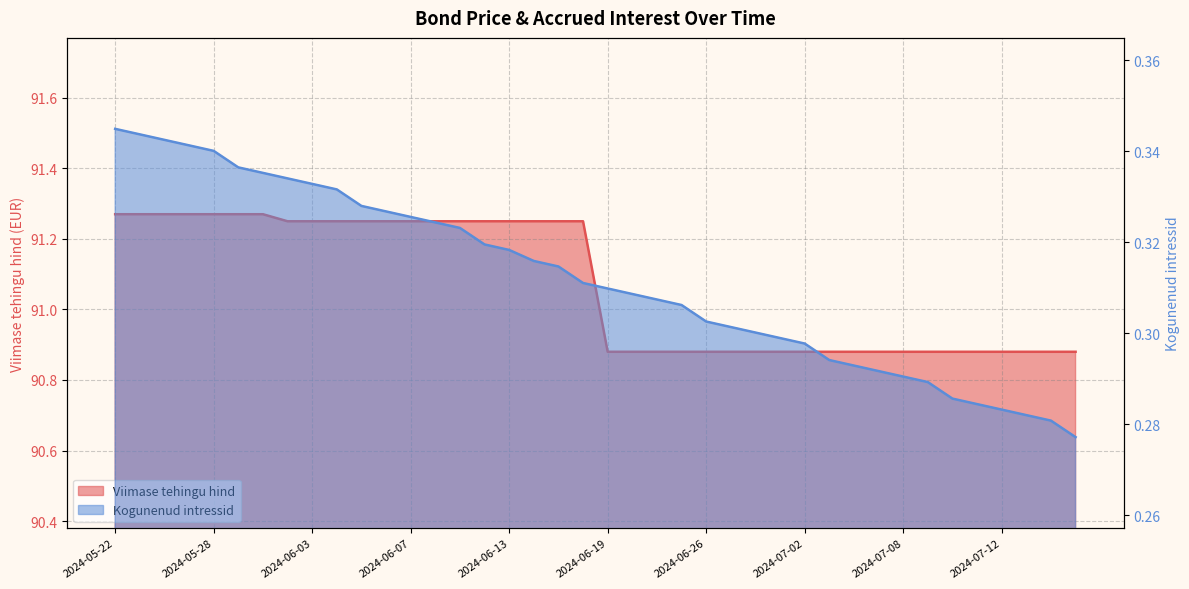

What is the difference between the highest and lowest values at 2024-07-01?

90.6